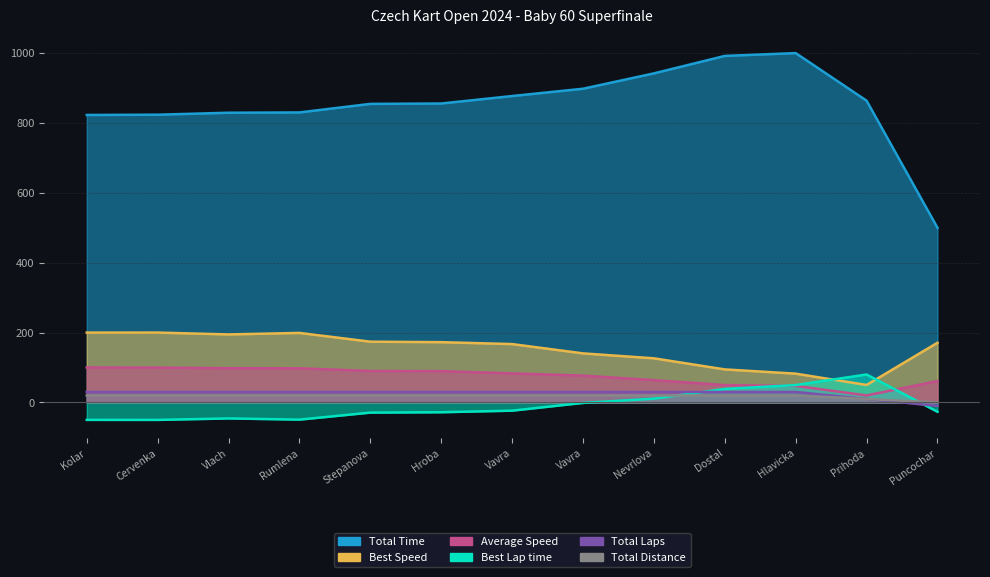

The Total Distance series shows 34.5 at Nevrlova. True or false?

False